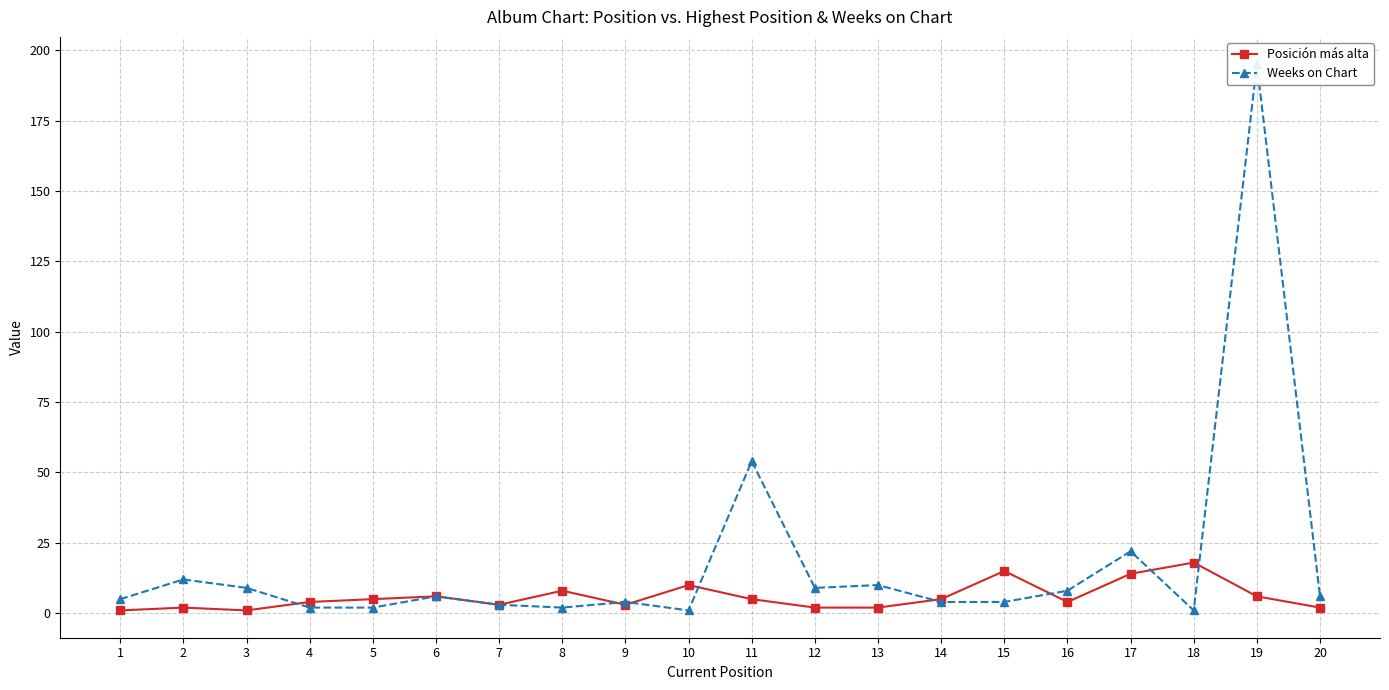

What are all the series names shown in the legend?

Posición más alta, Weeks on Chart